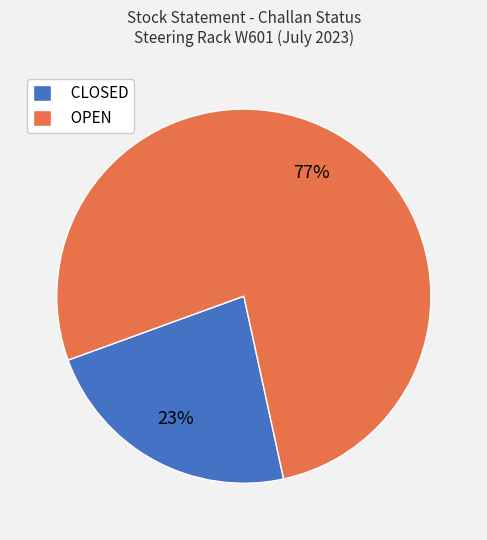

What is the smallest slice in the pie chart?

CLOSED